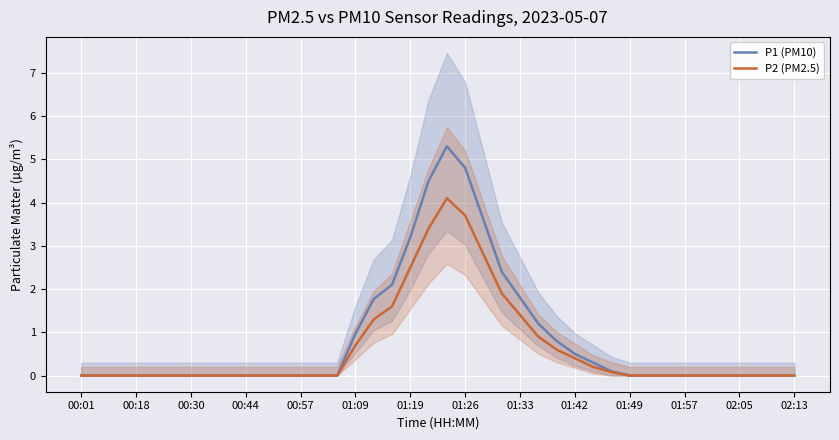

The value of P1 (PM10) at 00:57 is 0.0. True or false?

True